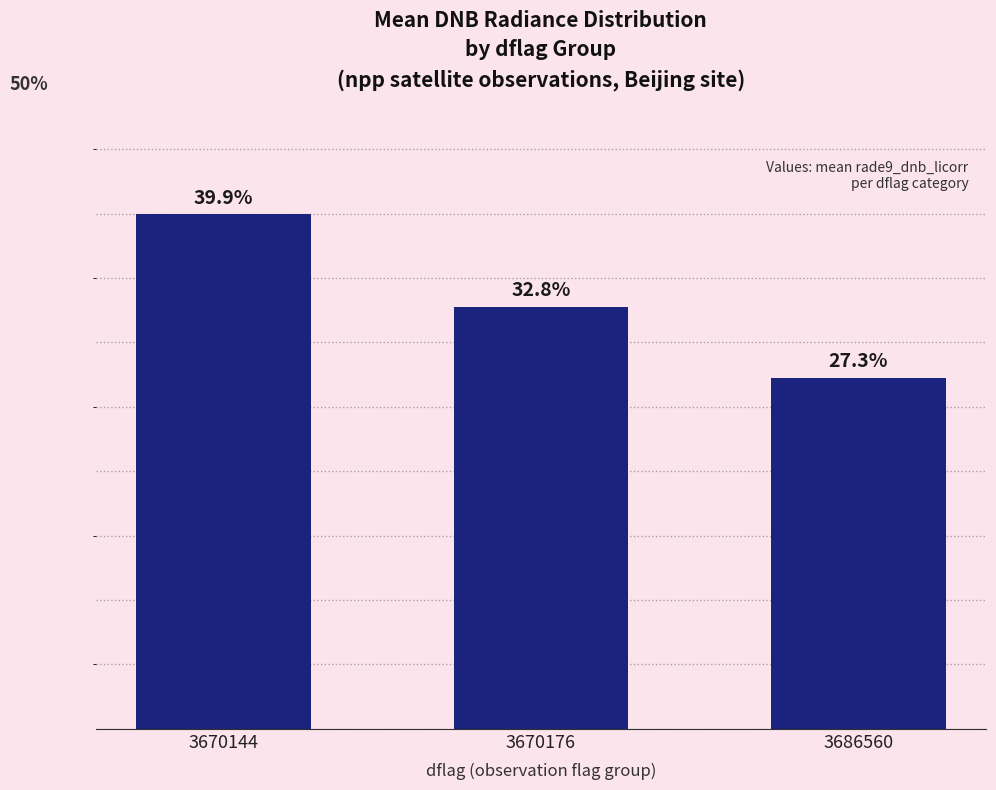

Rank the categories by value from highest to lowest.

3670144, 3670176, 3686560